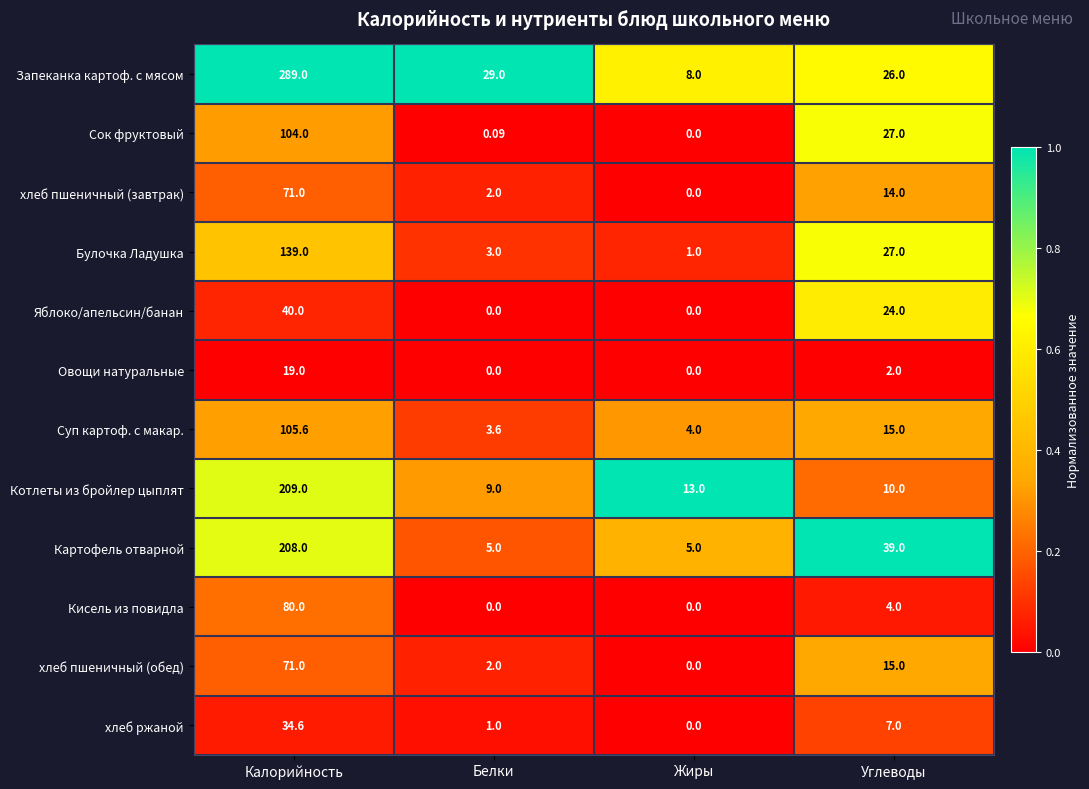

Which category has the highest value in the Яблоко/апельсин/банан series?

Калорийность